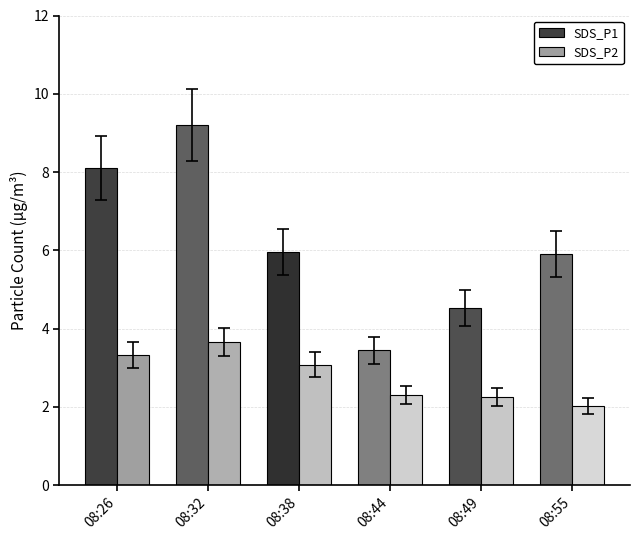

Rank the series by their average value, from highest to lowest.

SDS_P1, SDS_P2